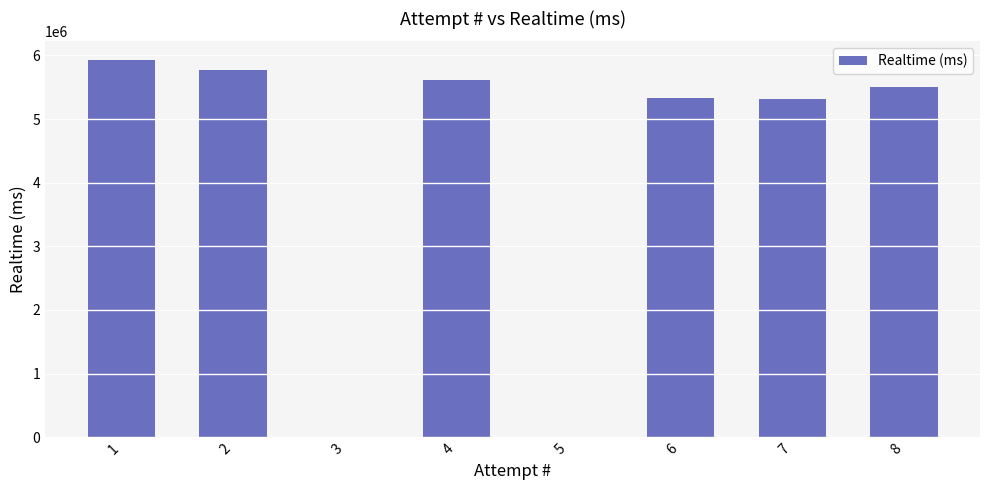

What is the greatest value displayed?

5925606